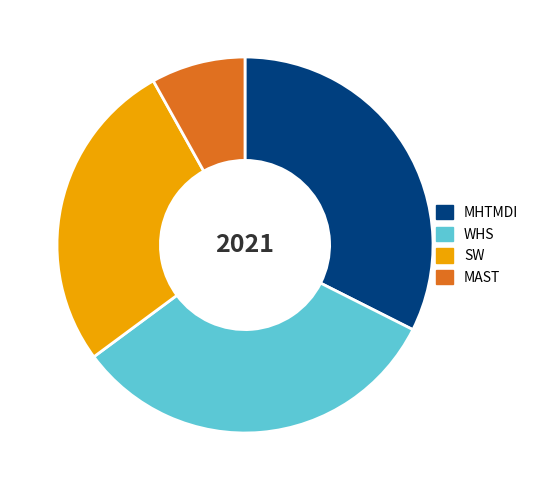

Does MHTMDI represent more than half of the total?

No